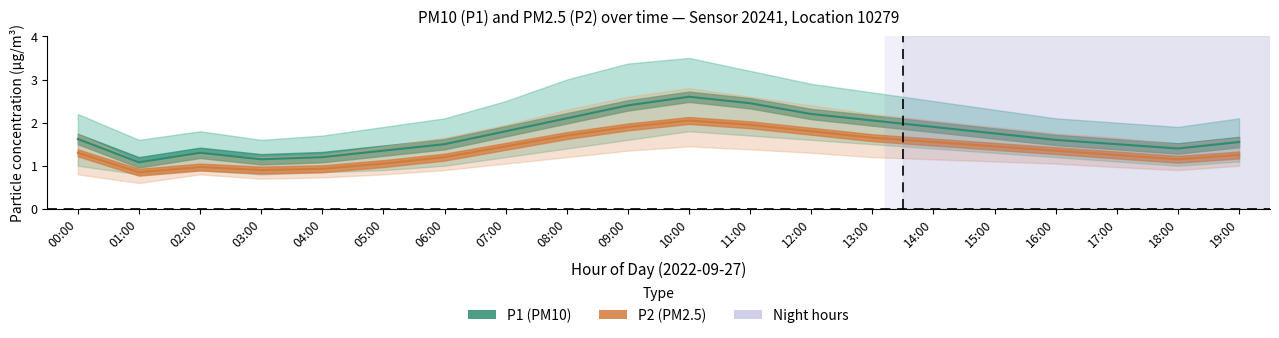

What is the difference between the second highest and second lowest values in the P2_upper series?

1.4